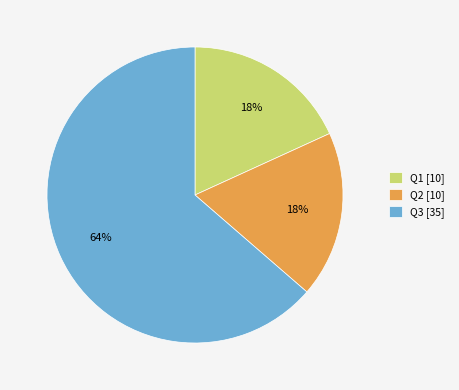

Between Q3 [35] and Q1 [10], which is larger?

Q3 [35]